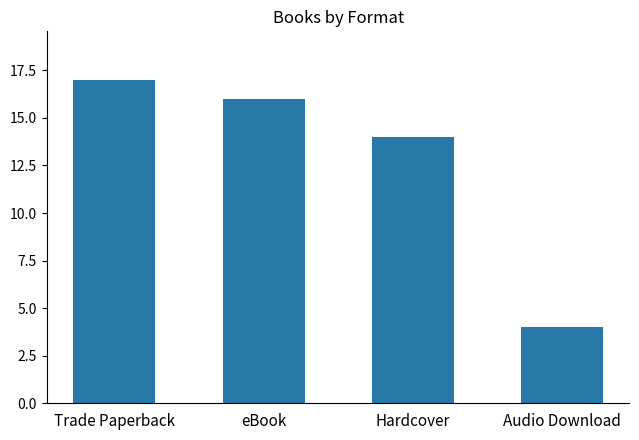

What is the difference between the maximum and second lowest values?

3